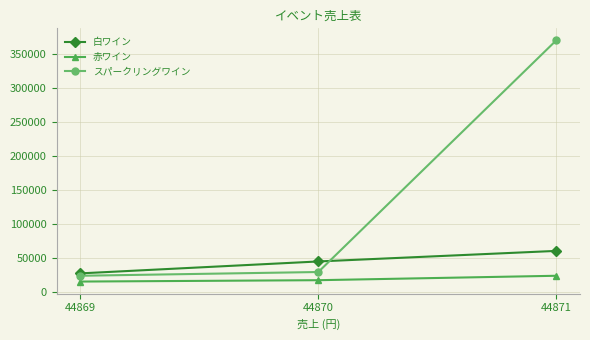

How many lines are shown in the chart?

3